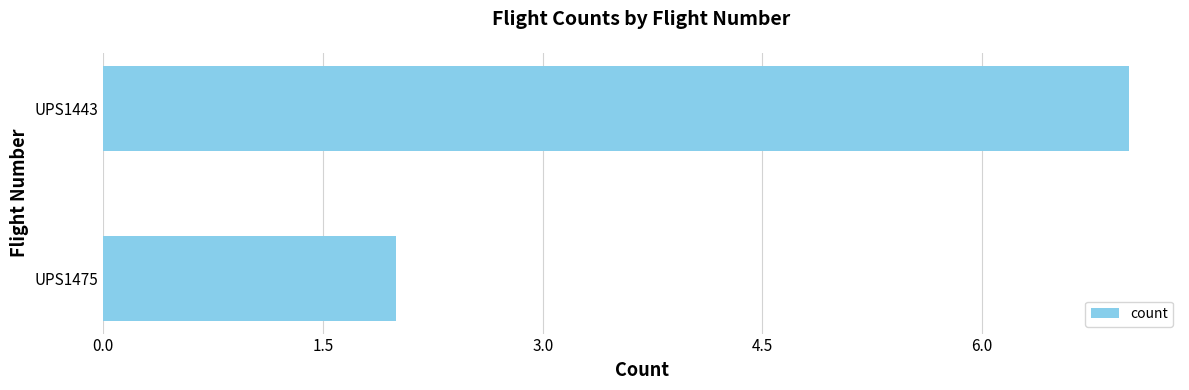

Rank the categories by value from highest to lowest.

UPS1443, UPS1475